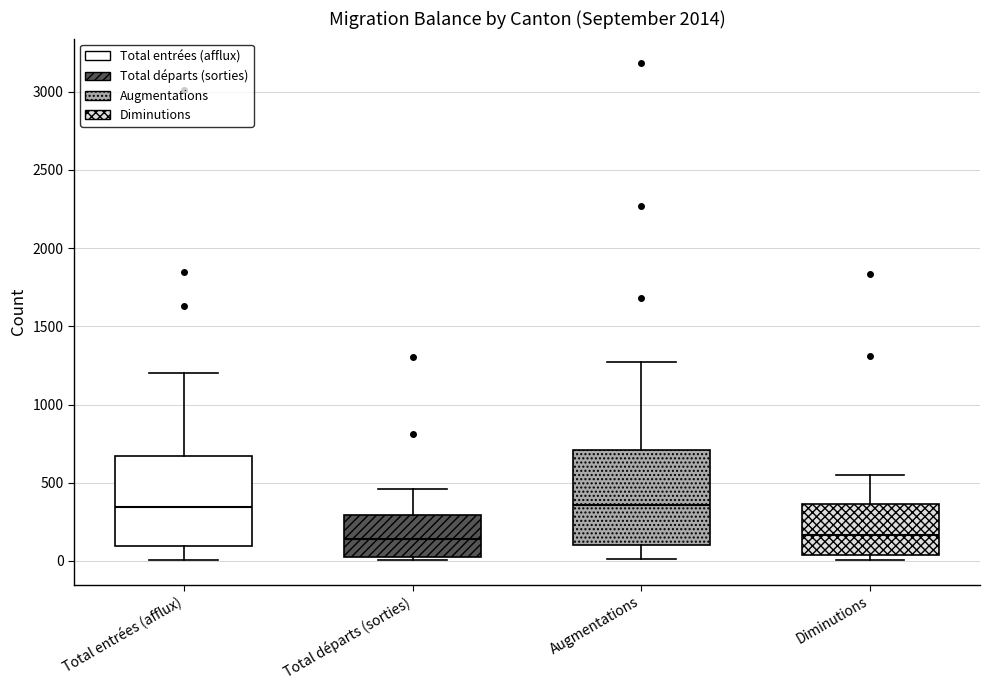

Reading left to right, read every box against the y-axis: the position of its median line, the range the box covers, and the ends of its whiskers. The values are not printed on the chart, so give them approximately, as read against the axis.

Total entrées (afflux): median 350, box 100 to 650, whiskers 0 to 1200
Total départs (sorties): median 150, box 0 to 300, whiskers 0 (just below the box's lower edge) to 450
Augmentations: median 350, box 100 to 700, whiskers 0 to 1250
Diminutions: median 150, box 50 to 350, whiskers 0 to 550